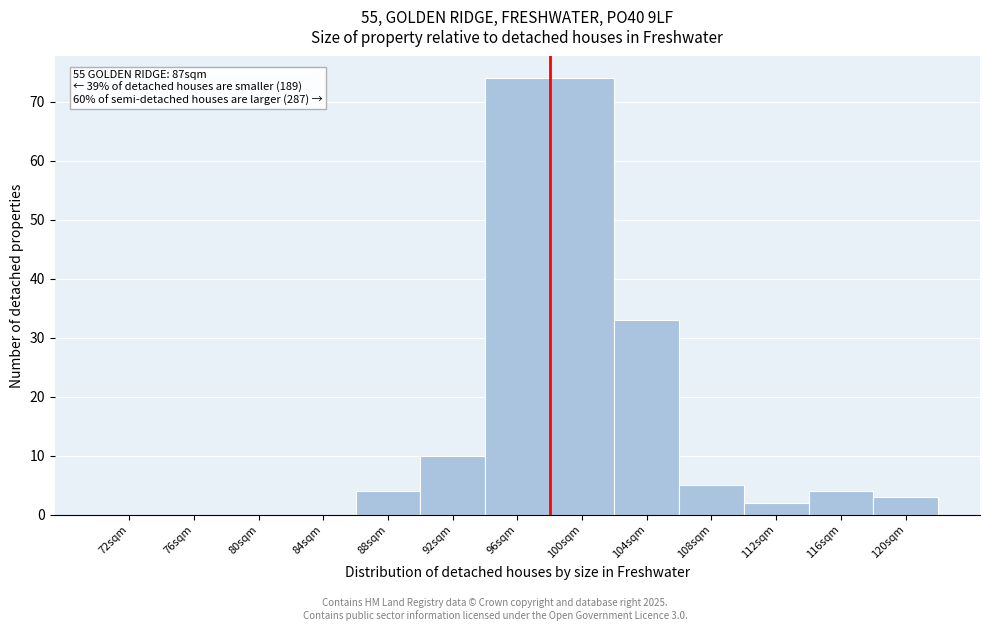

Reading left to right, list all the values displayed in this chart.

72sqm=0	76sqm=0	80sqm=0	84sqm=0	88sqm=4	92sqm=10	96sqm=74	100sqm=74	104sqm=33	108sqm=5	112sqm=2	116sqm=4	120sqm=3